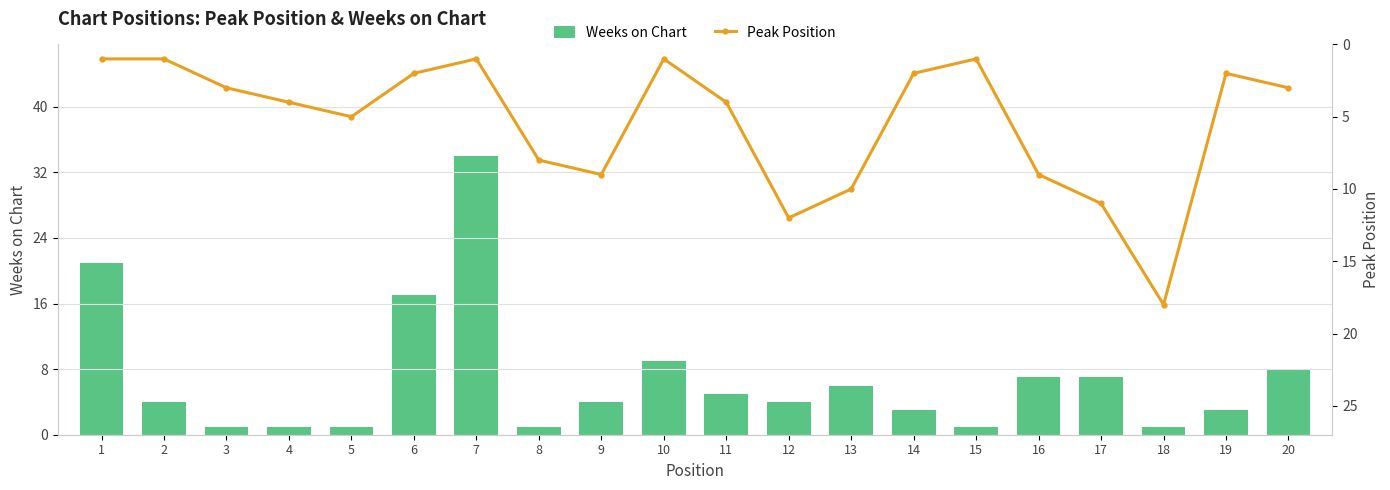

How many series are shown in this chart?

2